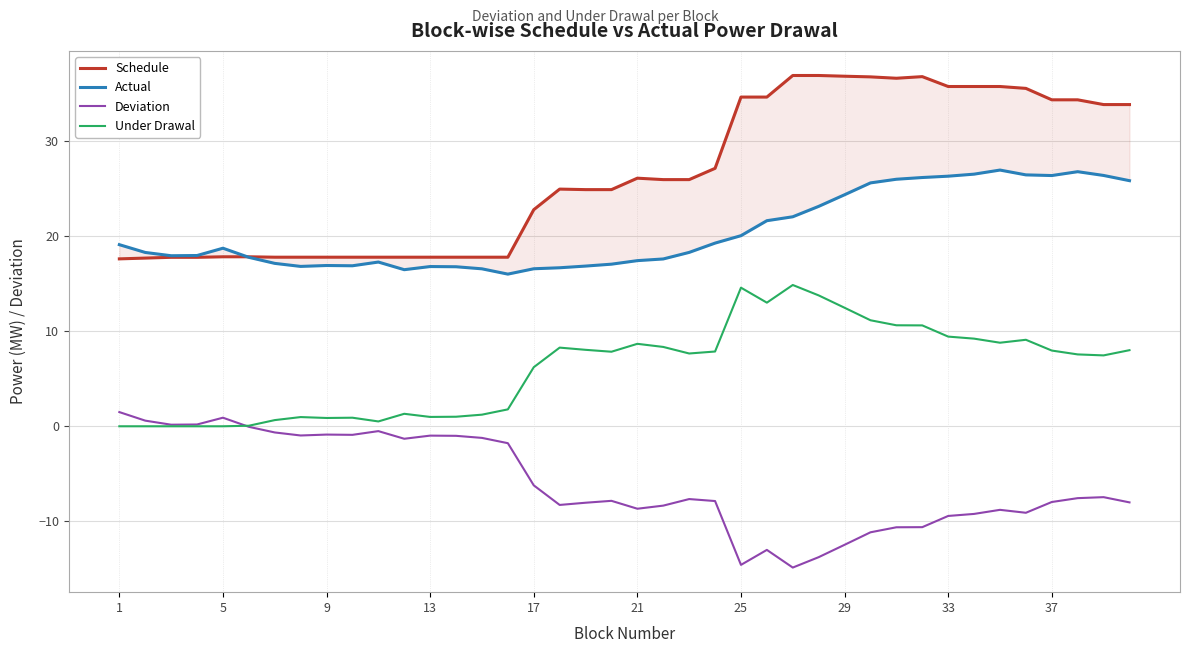

List the series in order of their peak value, highest first.

Schedule, Actual, Under Drawal, Deviation